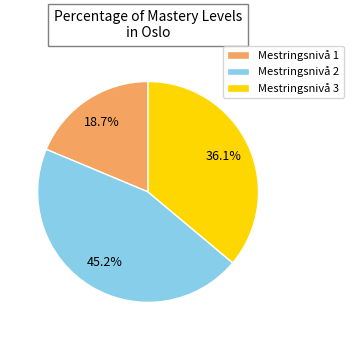

Which category has the smallest portion of the pie?

Mestringsnivå 1